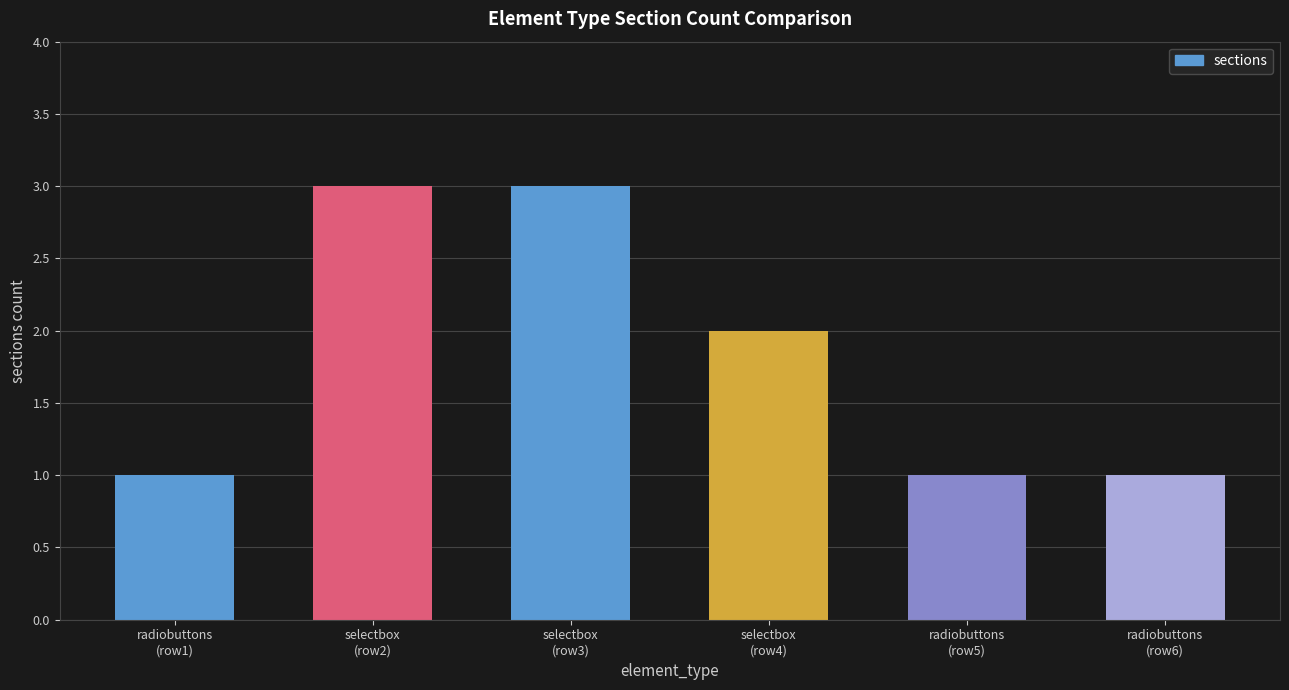

What is the average value?

2